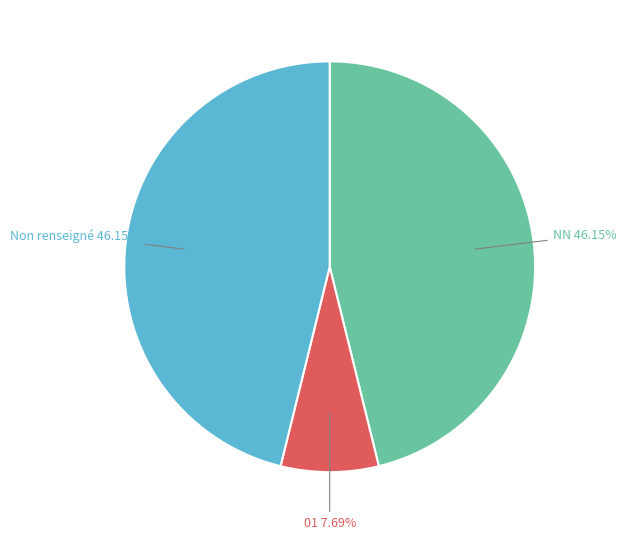

What is the smallest slice in the pie chart?

01